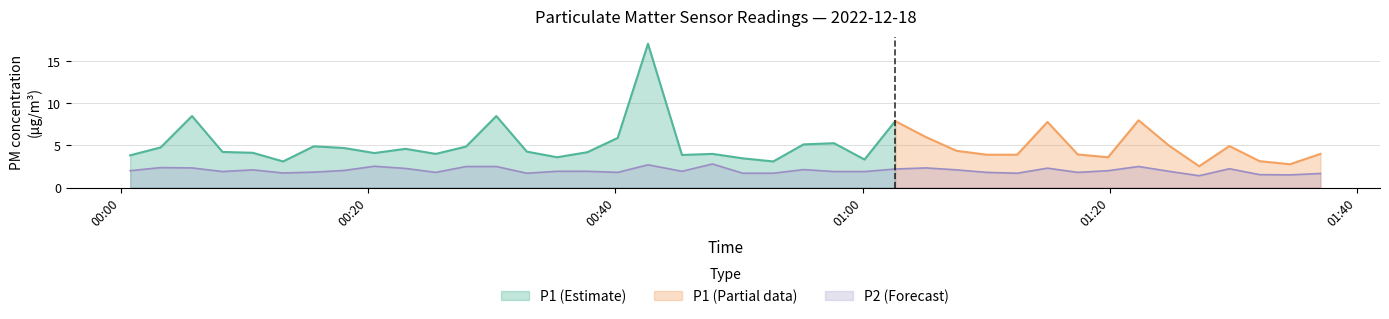

What is the maximum value for P2 (Forecast)?

2.8